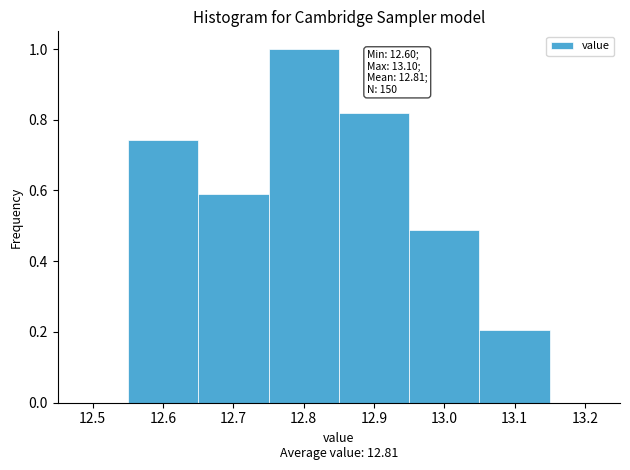

Which range on the x-axis has the tallest bar?

12.75 to 12.85